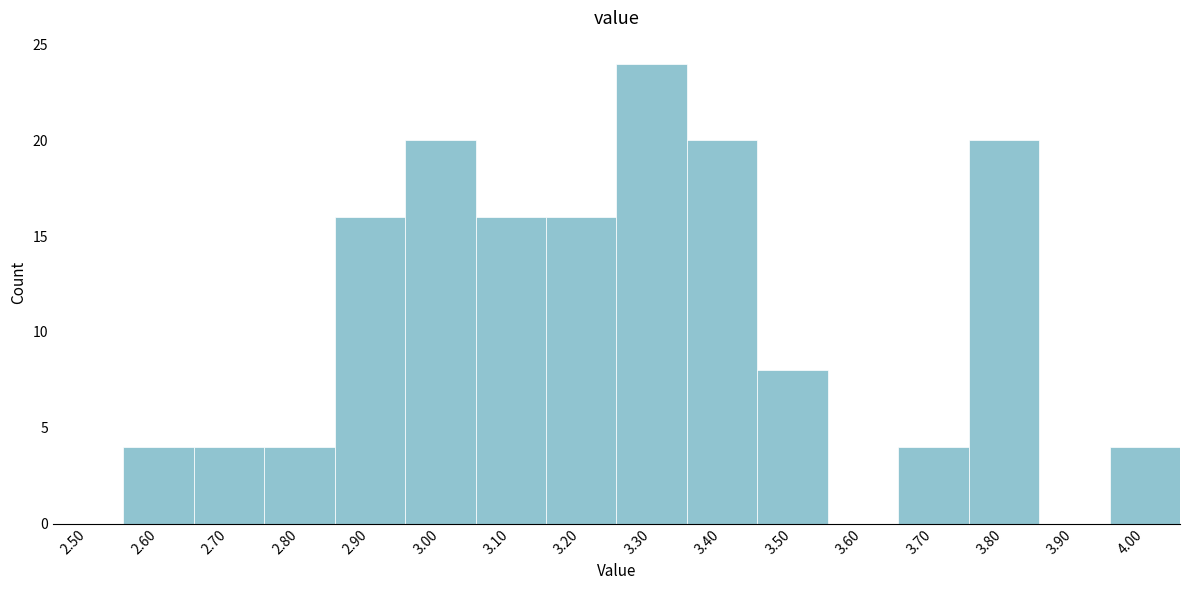

True or false: the data shows 4 at 3.70.

True